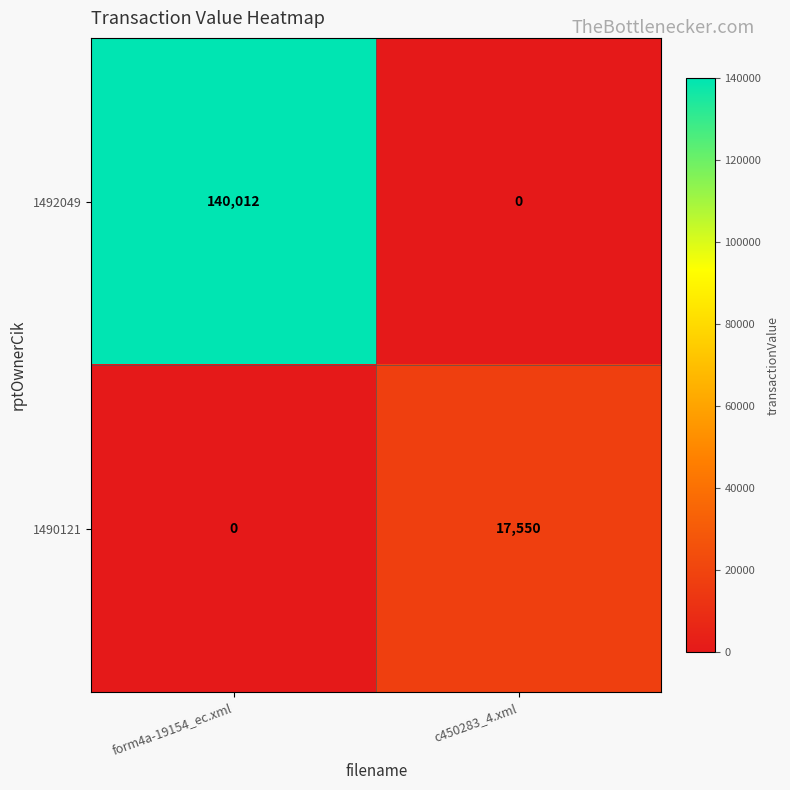

Where is 1490121 nearest to the value 8775?

form4a-19154_ec.xml